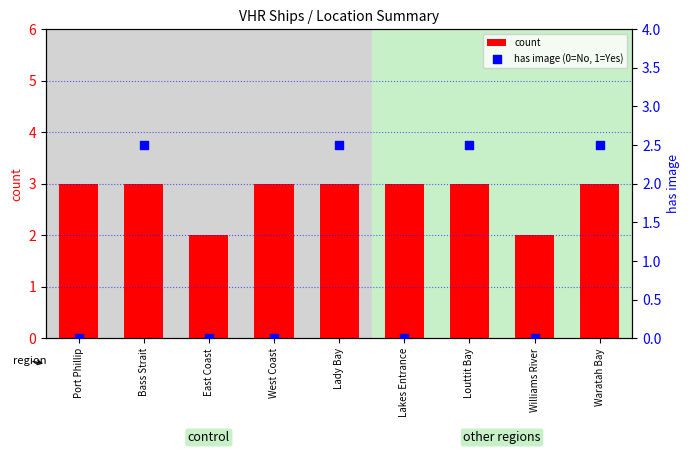

Which series reaches the maximum Y coordinate?

count